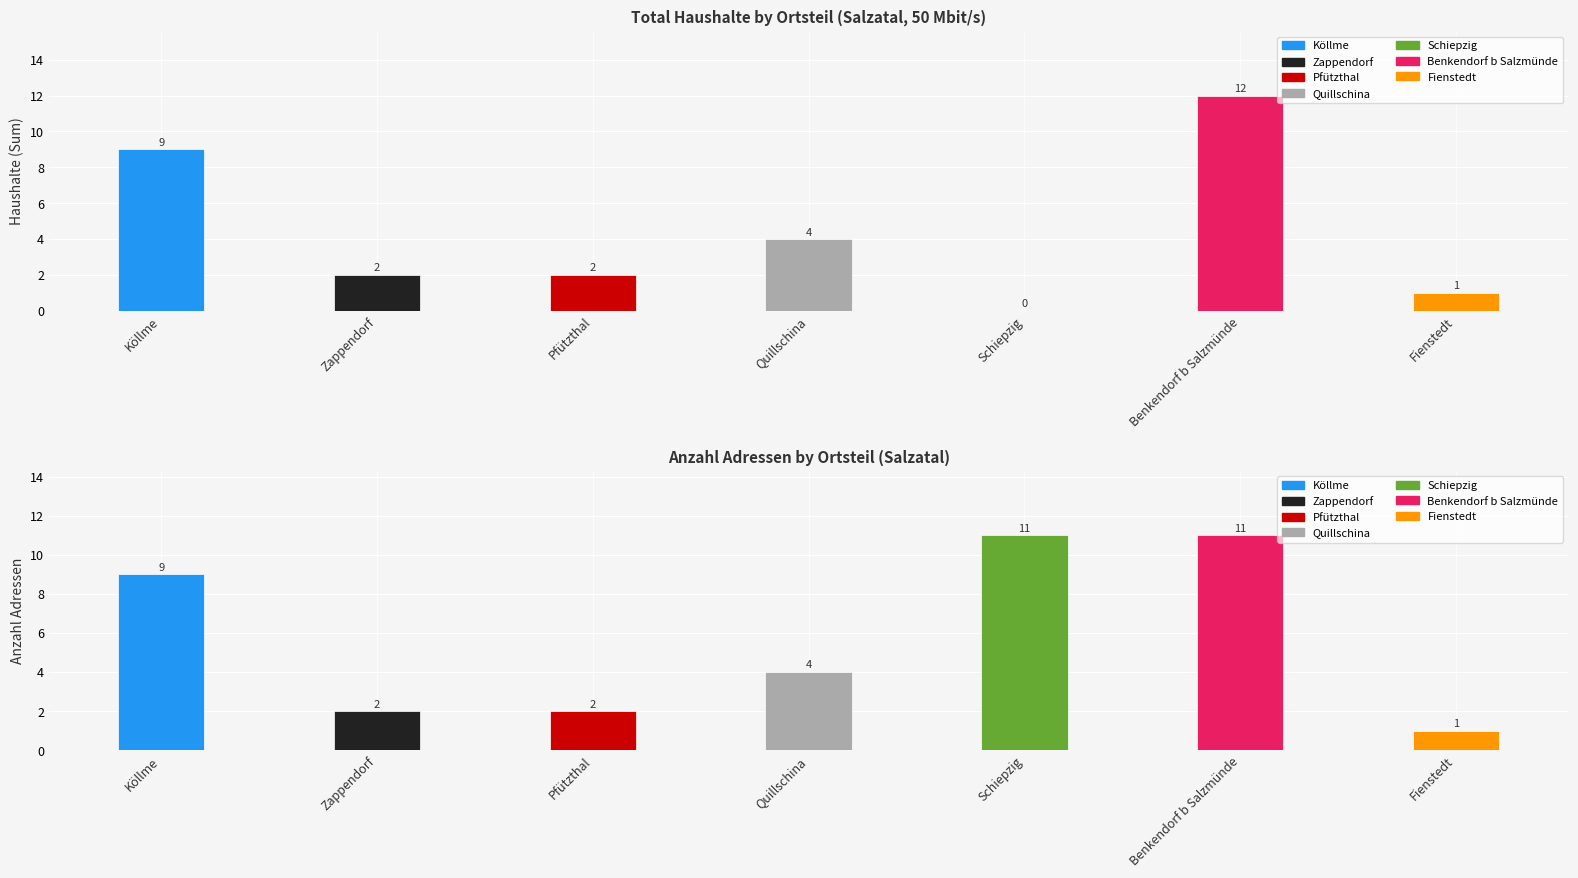

Rank the series at Zappendorf from lowest to highest value.

Total Haushalte, Address Count